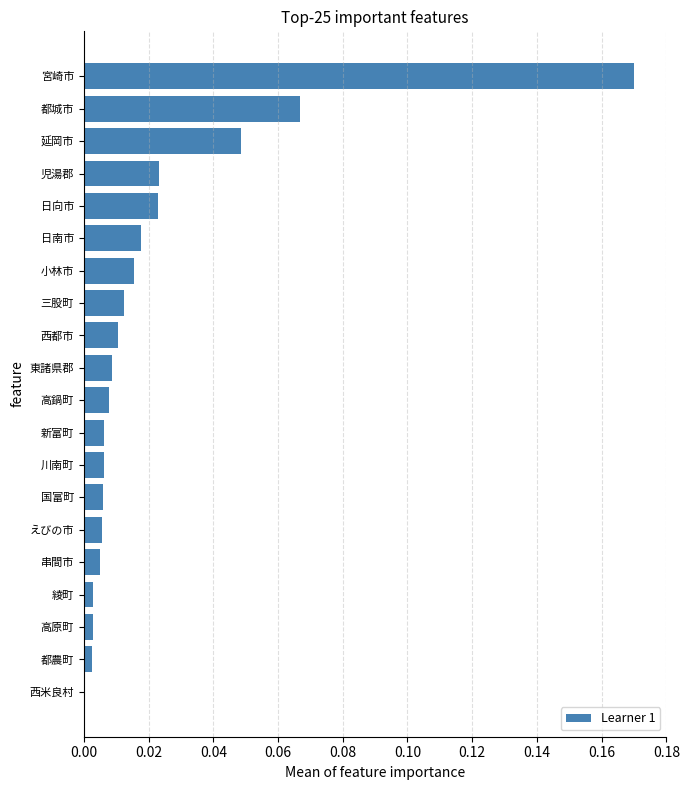

What is the sum of all values?

0.4